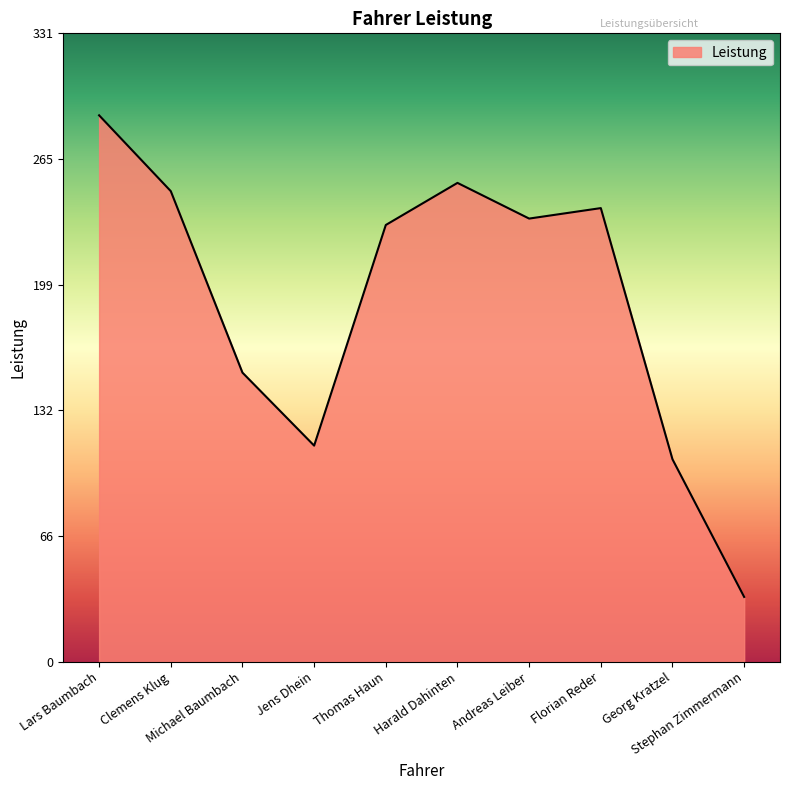

What is the sum of the values at Lars Baumbach and Georg Kratzel?

394.8